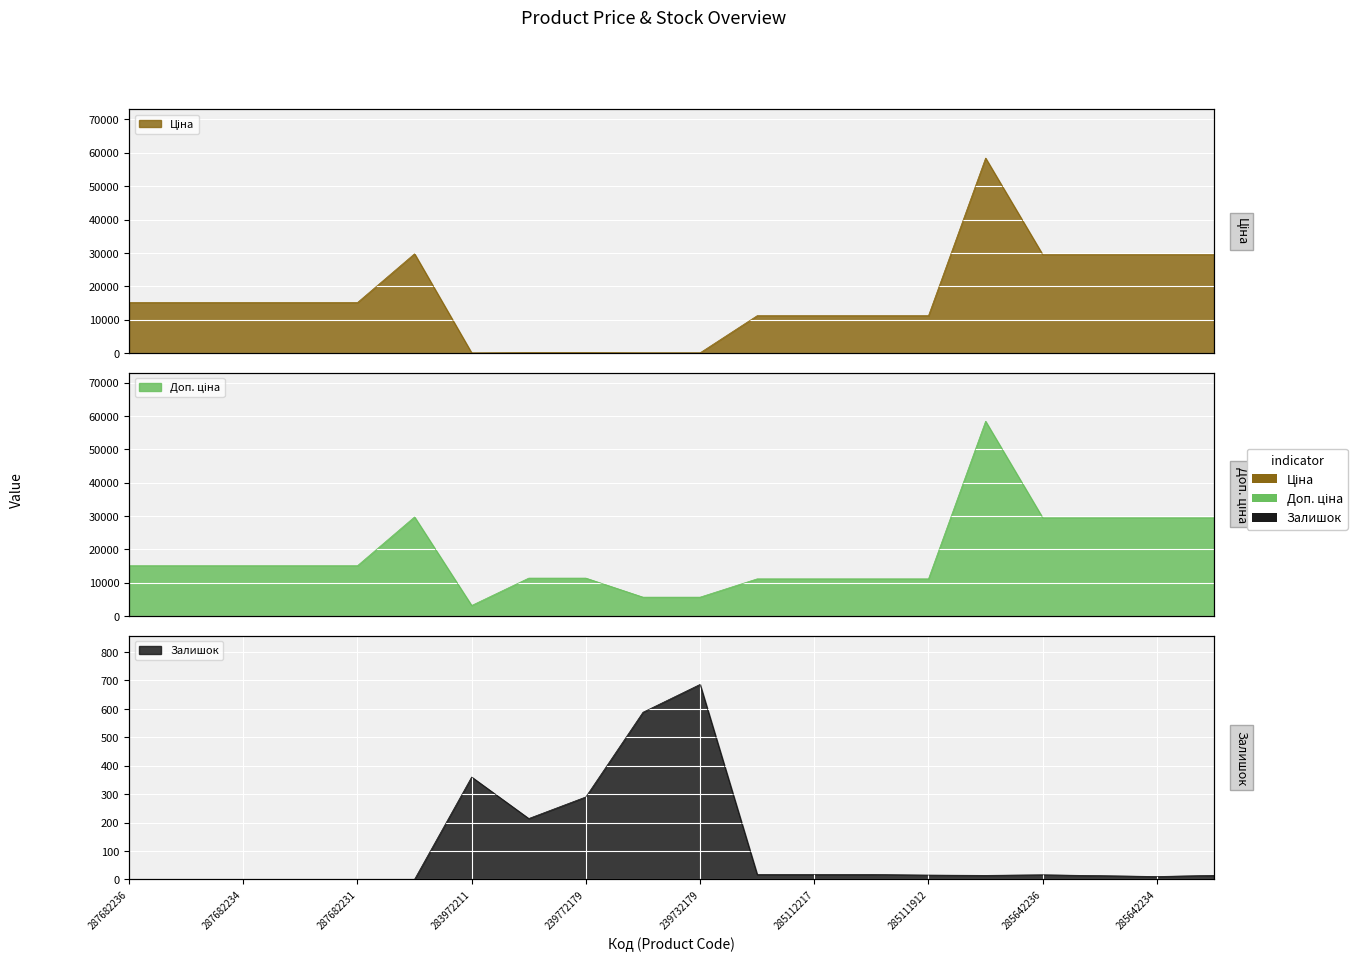

In Ціна, how many points are higher than both neighbors (excluding endpoints)?

2